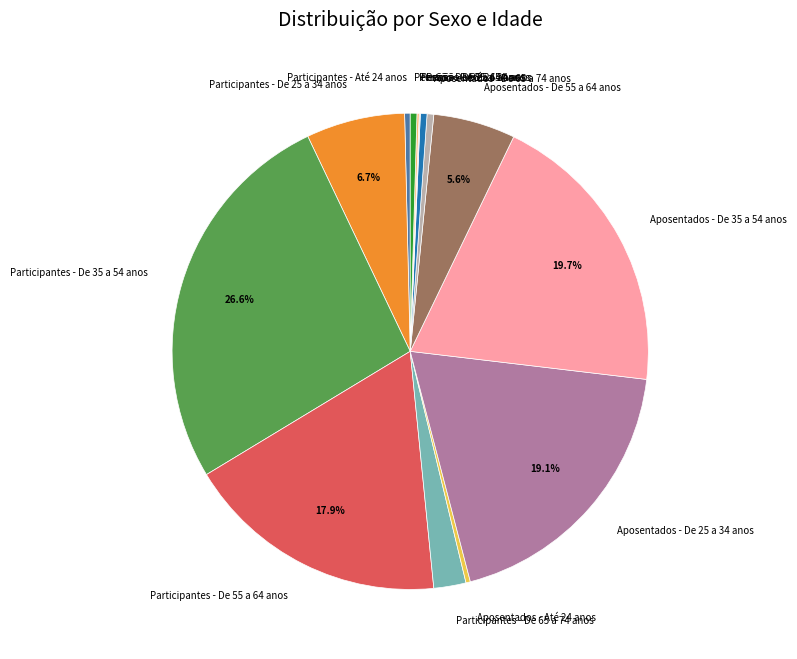

Between Participantes - De 35 a 54 anos and Aposentados - De 25 a 34 anos, which is larger?

Participantes - De 35 a 54 anos